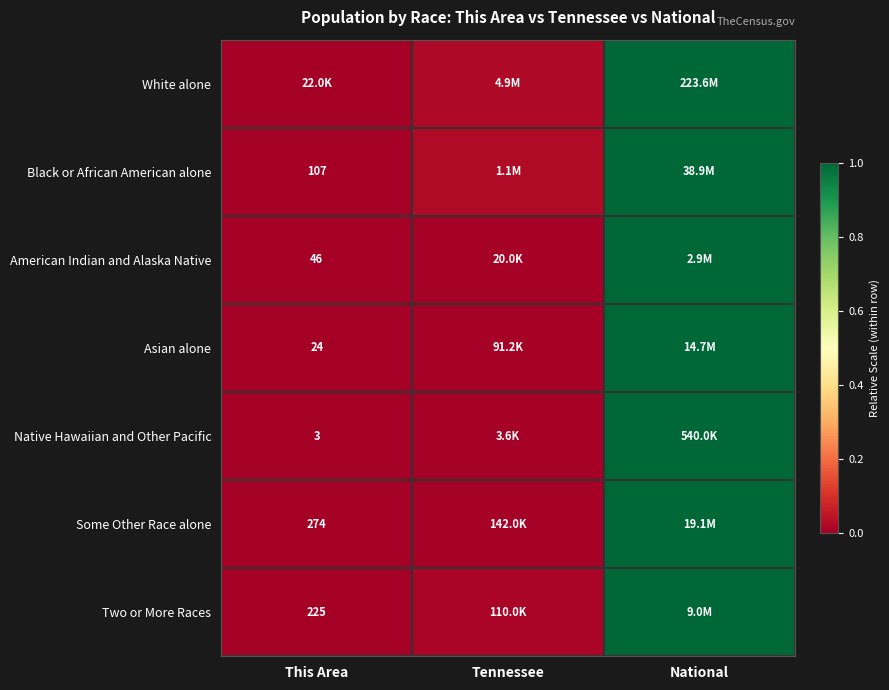

Where is White alone nearest to the value 0?

This Area